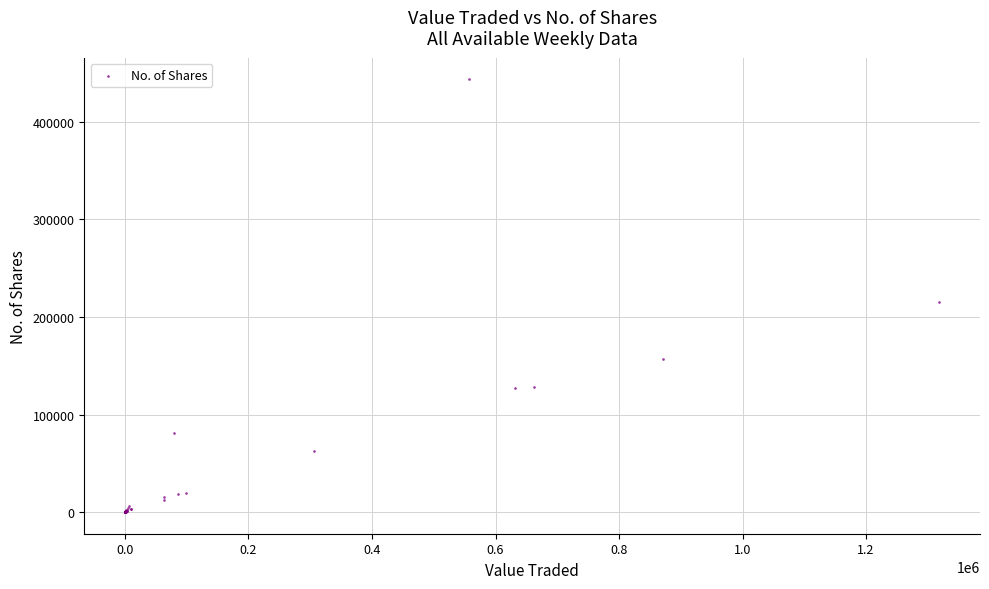

What Y value in the scatter plot is closest to 221842?

214993